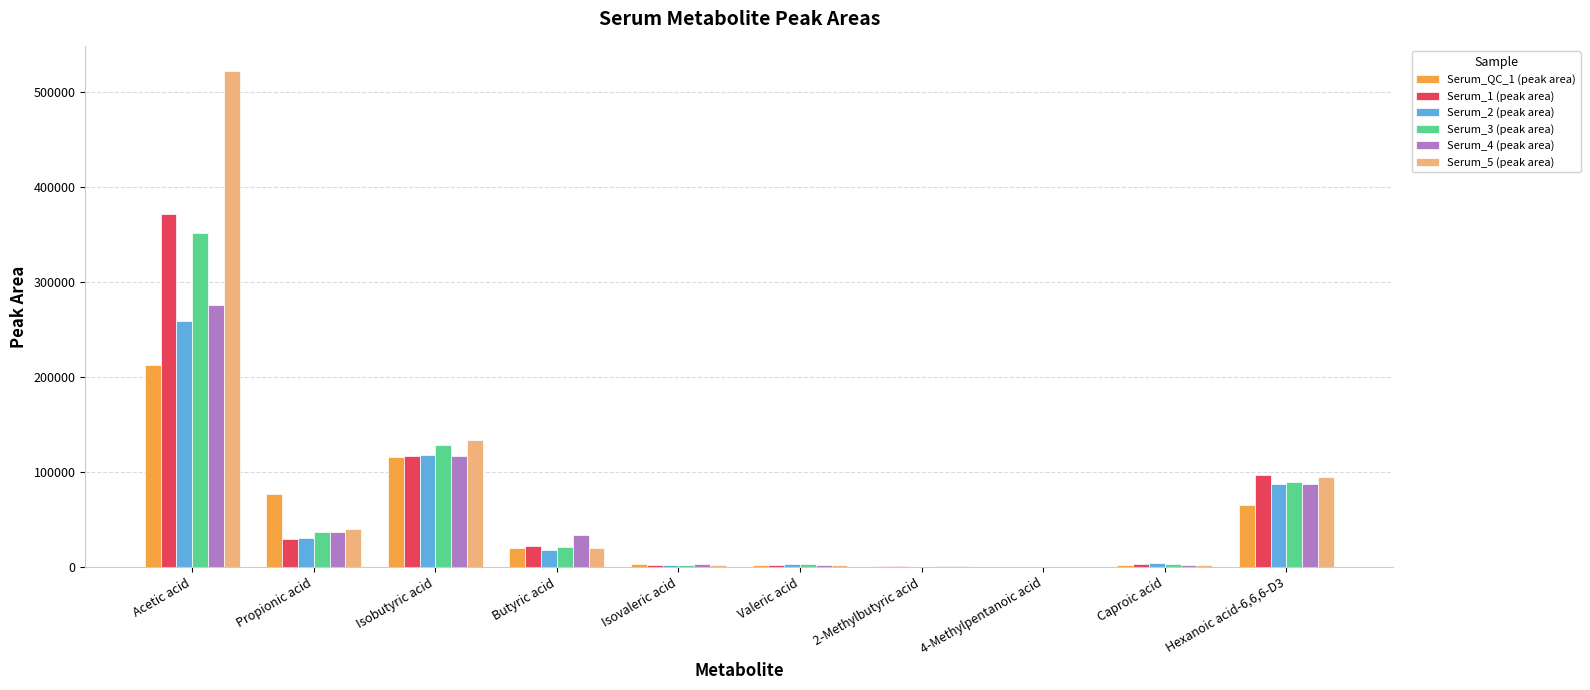

At which label does Serum_QC_1 (peak area) reach its peak?

Acetic acid